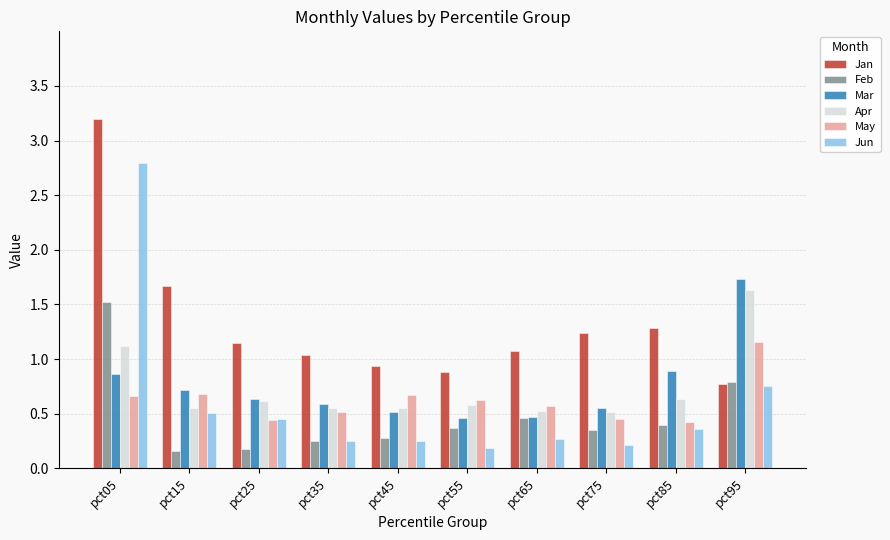

What is the value of the Mar bar at the 10th from the left?

1.7